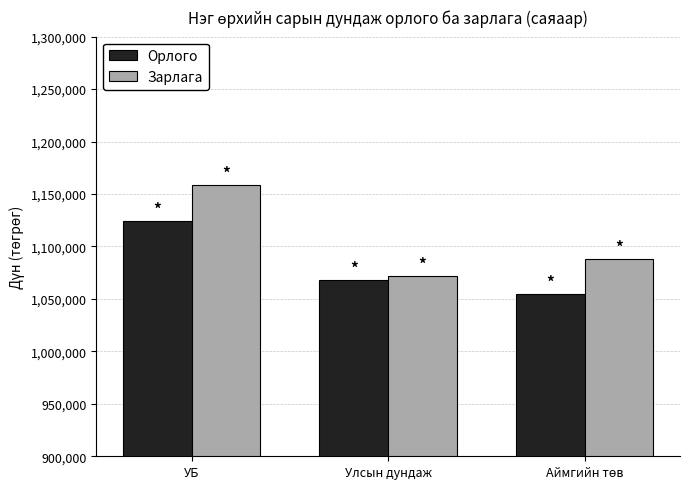

What is the difference between the maximum and second lowest values in the Зарлага series?

69869